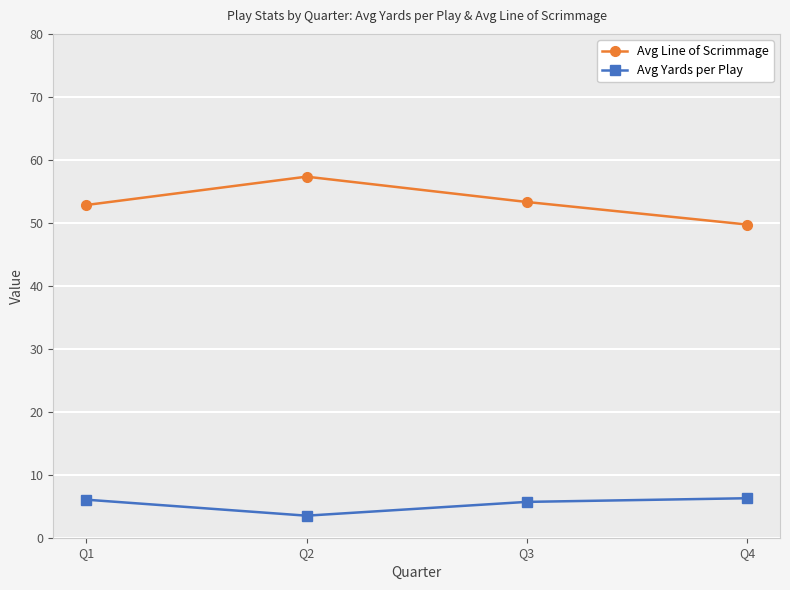

How many distinct data groups are displayed?

2